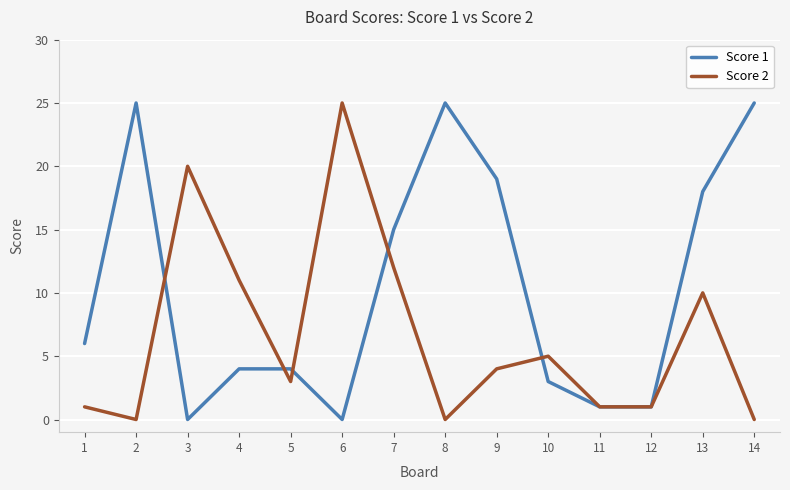

True or false: Score 1 has a value of 0 at 12.

False